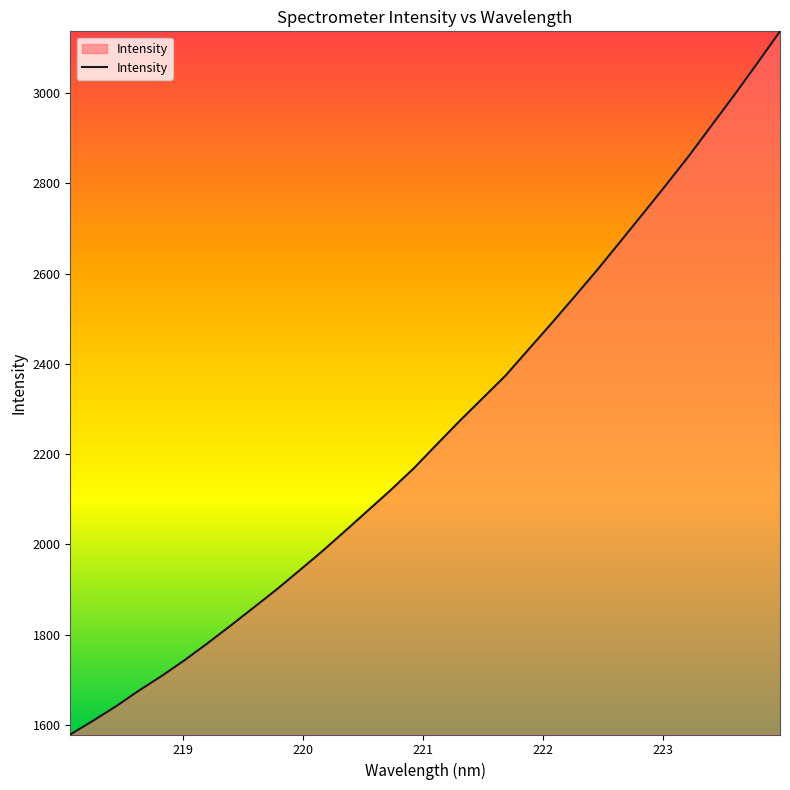

Does the chart display data point markers on the line(s)?

No